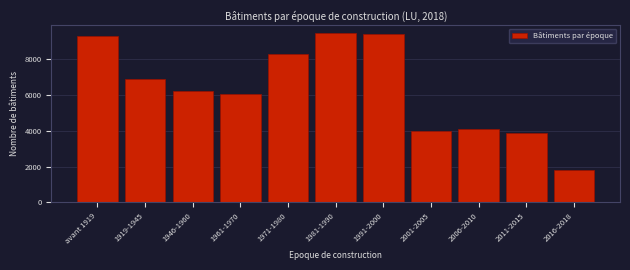

Reading right to left, what are all the values shown in this chart?

1802	3894	4120	3979	9392	9444	8310	6074	6245	6884	9277